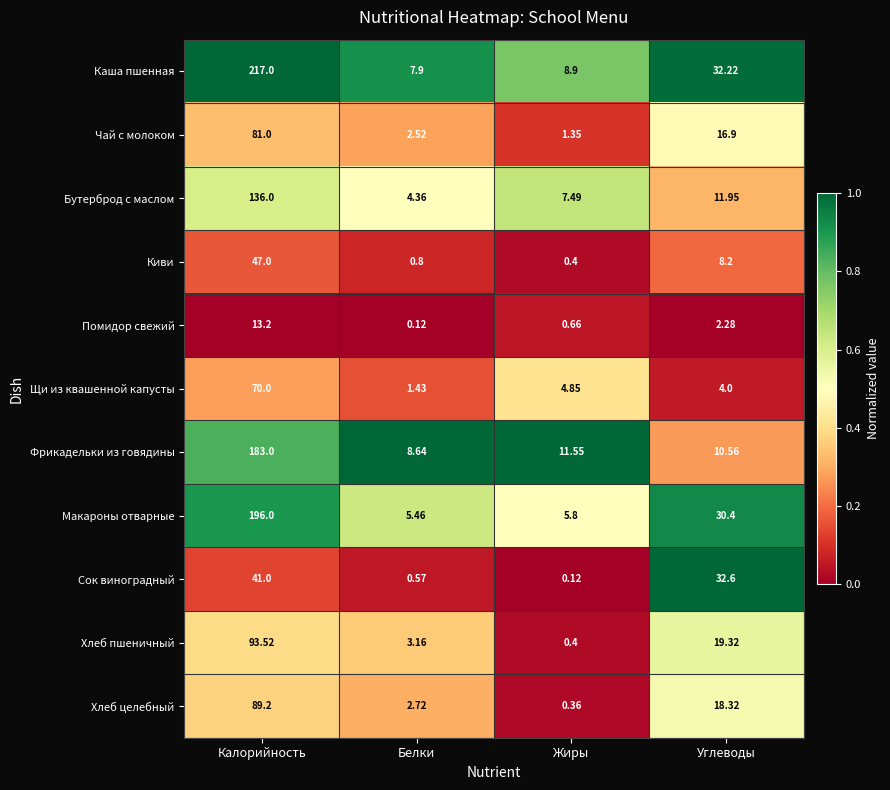

Rank the series at Калорийность from highest to lowest value.

Каша пшенная, Макароны отварные, Фрикадельки из говядины, Бутерброд с маслом, Хлеб пшеничный, Хлеб целебный, Чай с молоком, Щи из квашенной капусты, Киви, Сок виноградный, Помидор свежий